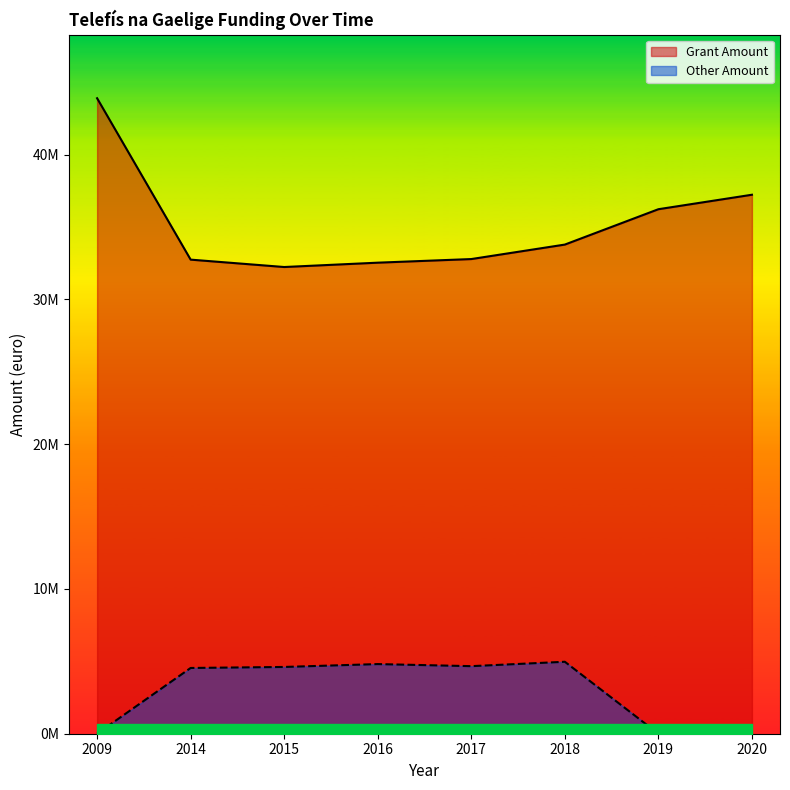

Rank the series at 2019 from highest to lowest value.

Grant Amount, Other Amount